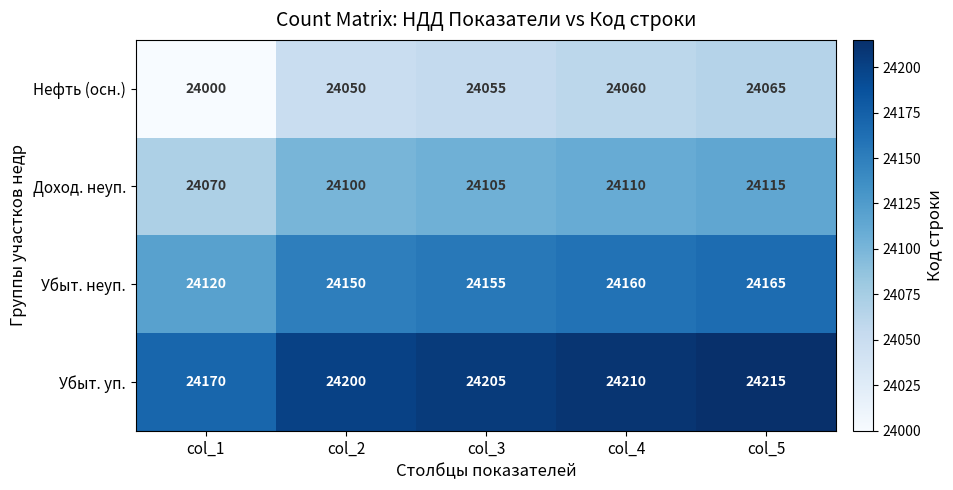

Where is Доход. неуп. nearest to the value 24092?

col_2